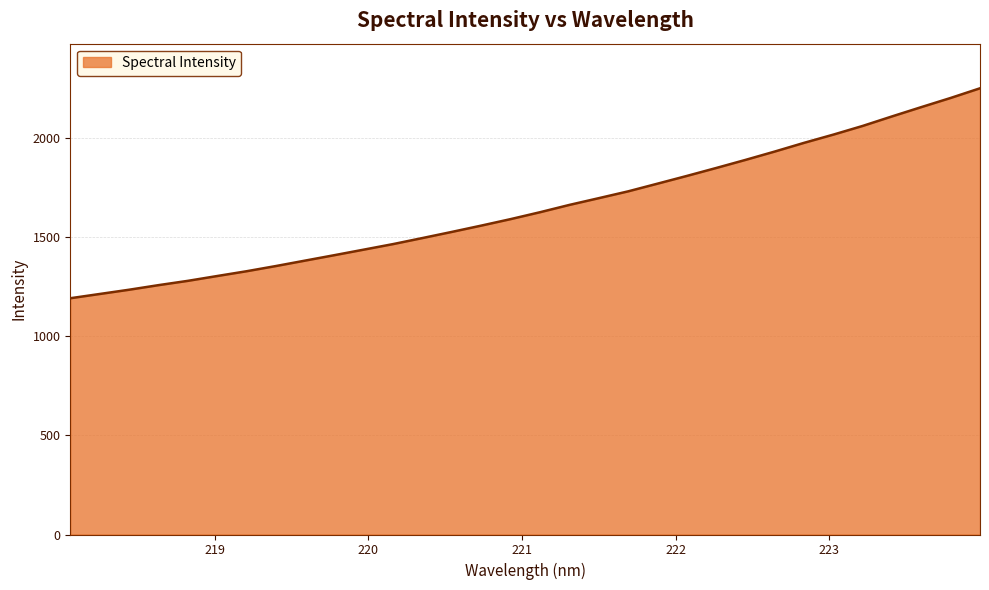

What is the difference between the maximum and minimum values?

1057.9